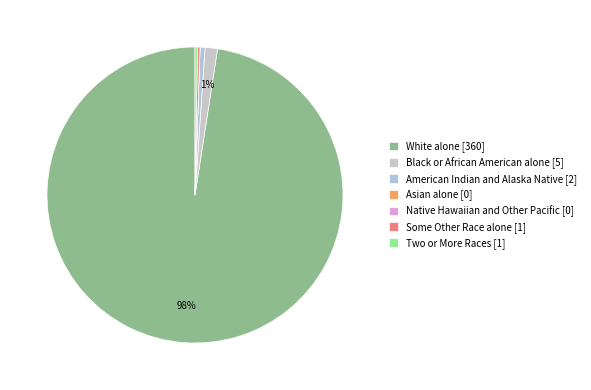

How many segments does this pie chart have?

7